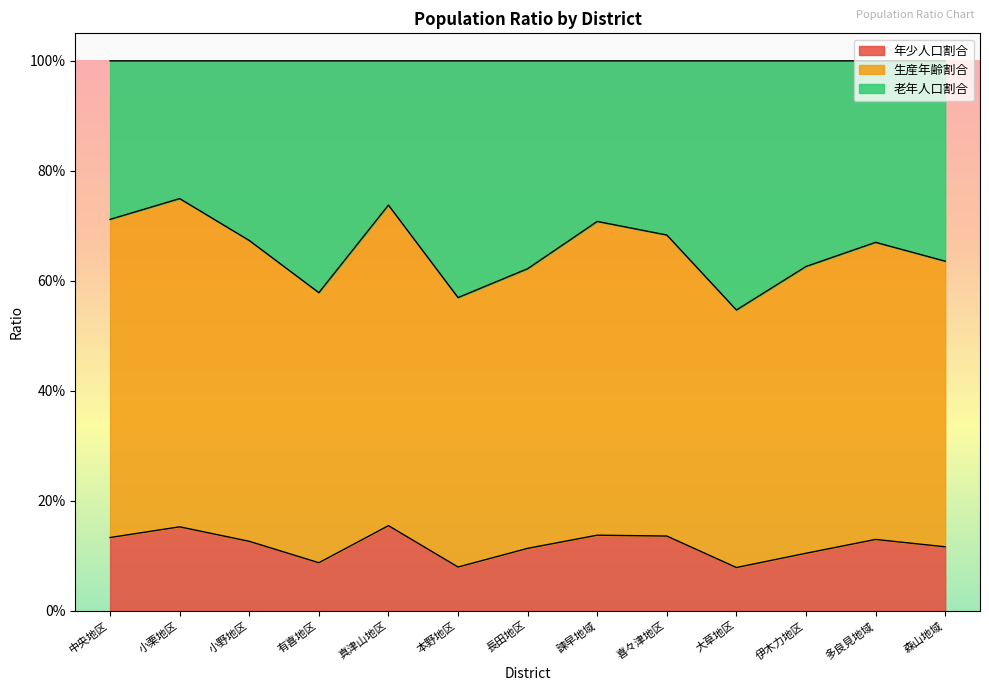

What are all the series names shown in the legend?

年少人口割合, 生産年齢割合, 老年人口割合